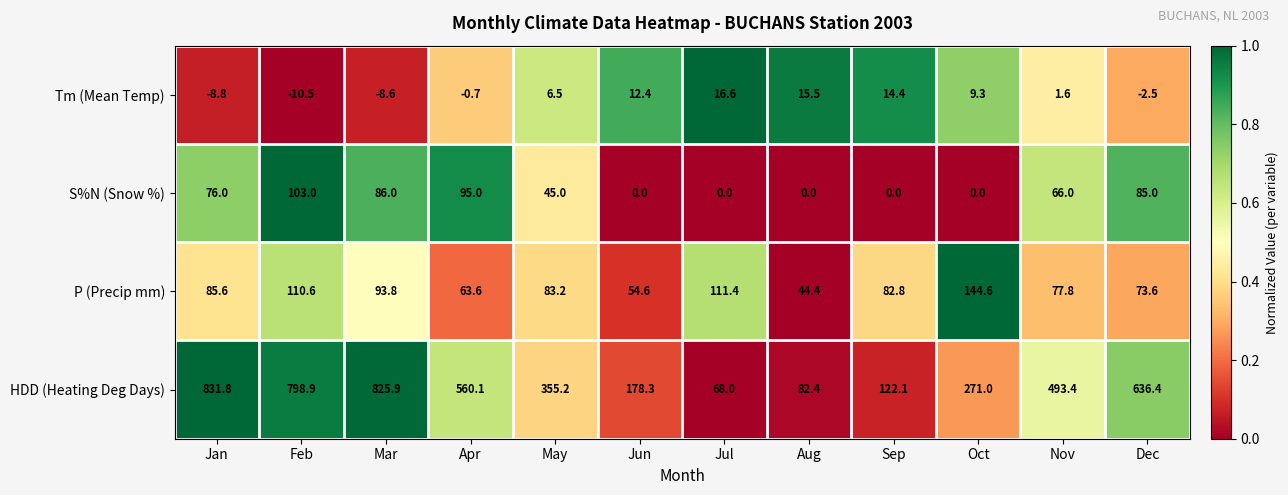

Which label corresponds to the smallest value in the chart?

Feb